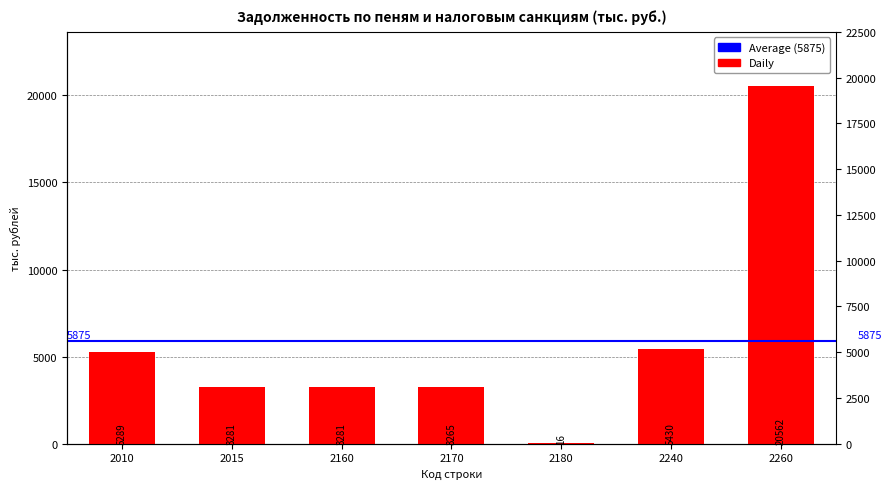

What is the difference between the maximum and minimum values?

20546